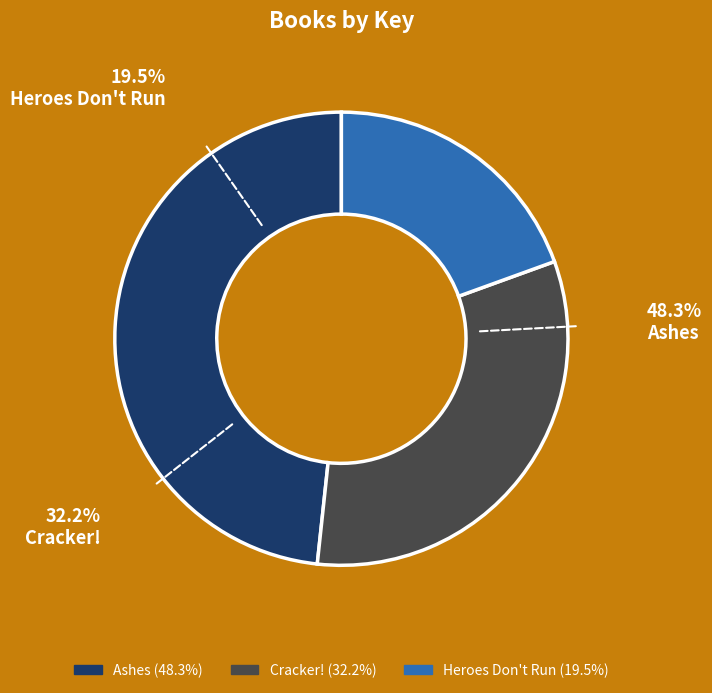

To the nearest percent, what portion does Ashes represent?

48%